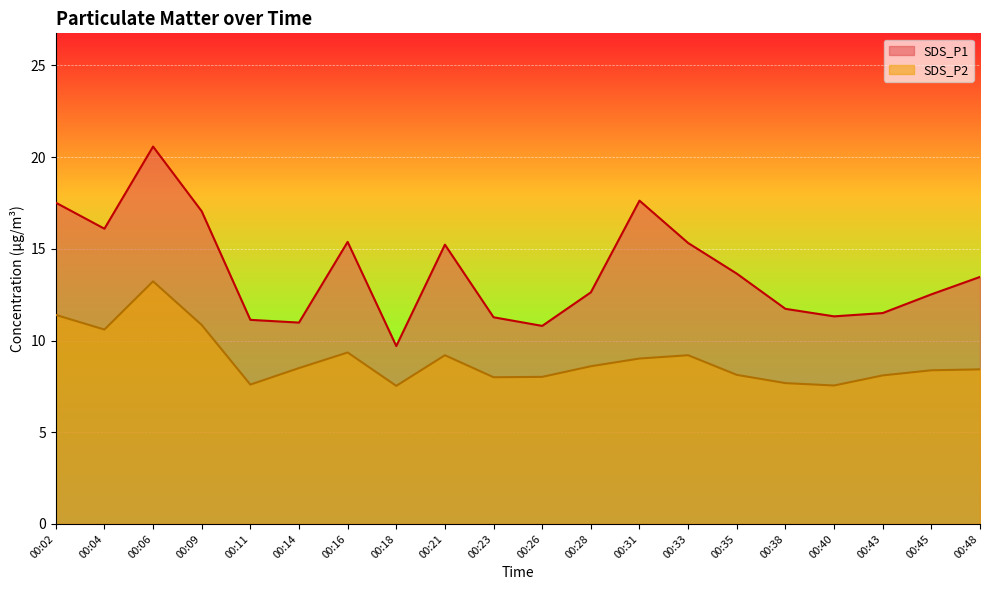

Reading left to right, what are all the values shown in this chart?

SDS_P1: 17.5	16.1	20.6	17.1	11.1	11.0	15.4	9.7	15.2	11.3	10.8	12.6	17.6	15.3	13.7	11.7	11.3	11.5	12.5	13.5
SDS_P2: 11.4	10.6	13.2	10.8	7.6	8.5	9.3	7.5	9.2	8.0	8.0	8.6	9.0	9.2	8.1	7.7	7.5	8.1	8.4	8.4